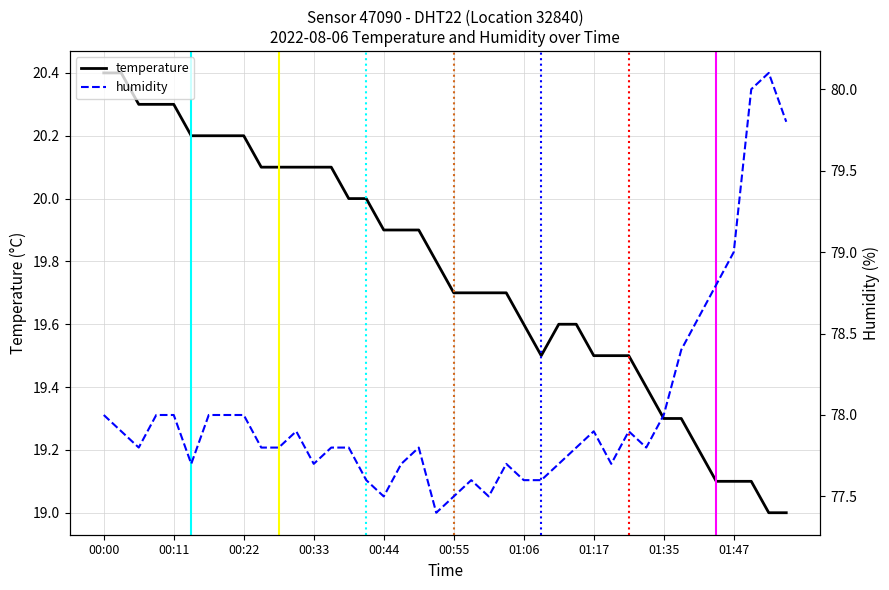

What is the greatest value displayed?

80.1